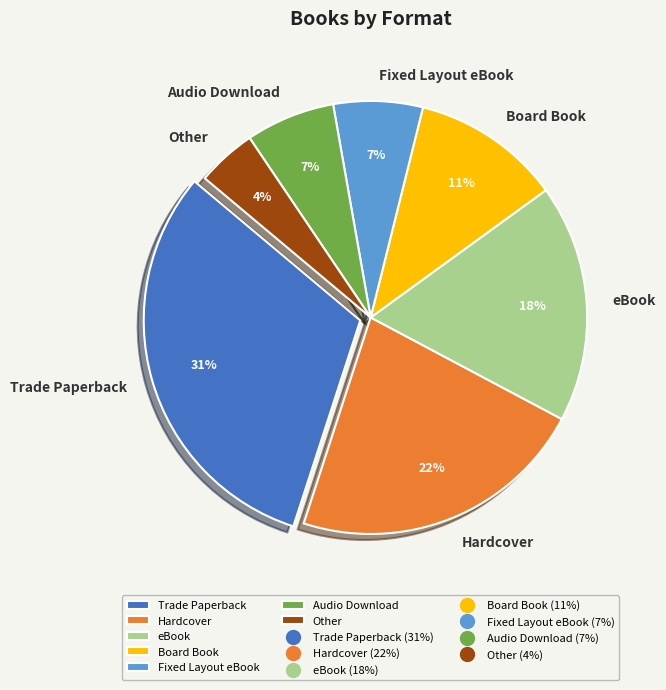

Count the number of slices in the pie.

7